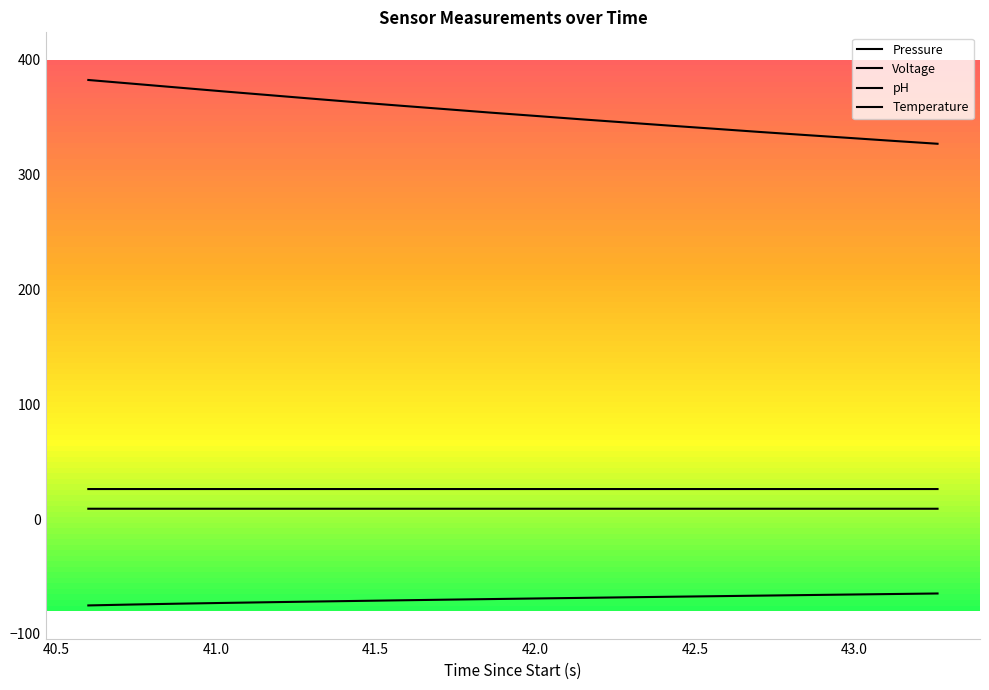

True or false: pH and Voltage intersect in this chart.

False